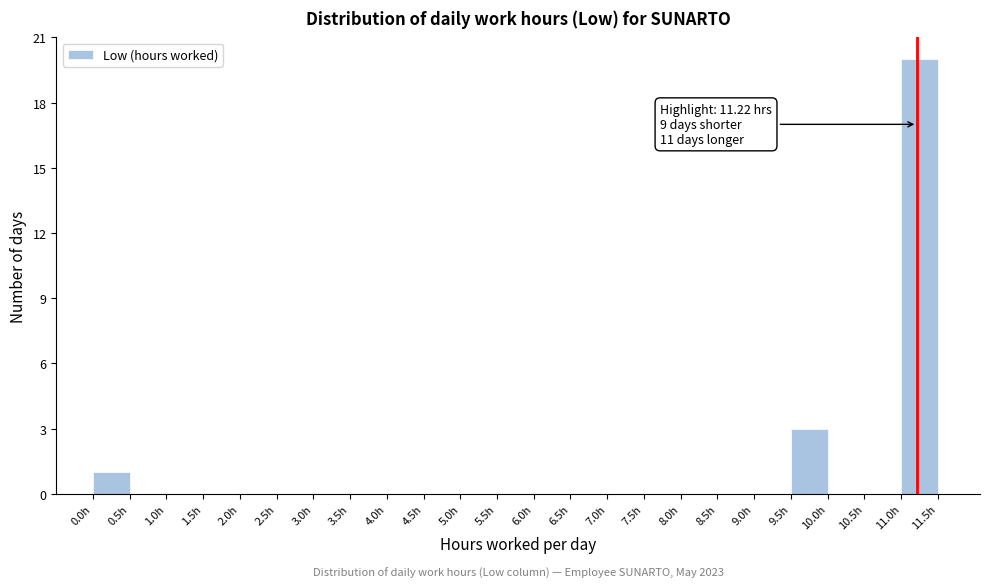

Which range on the x-axis has the tallest bar?

11.0 to 11.5